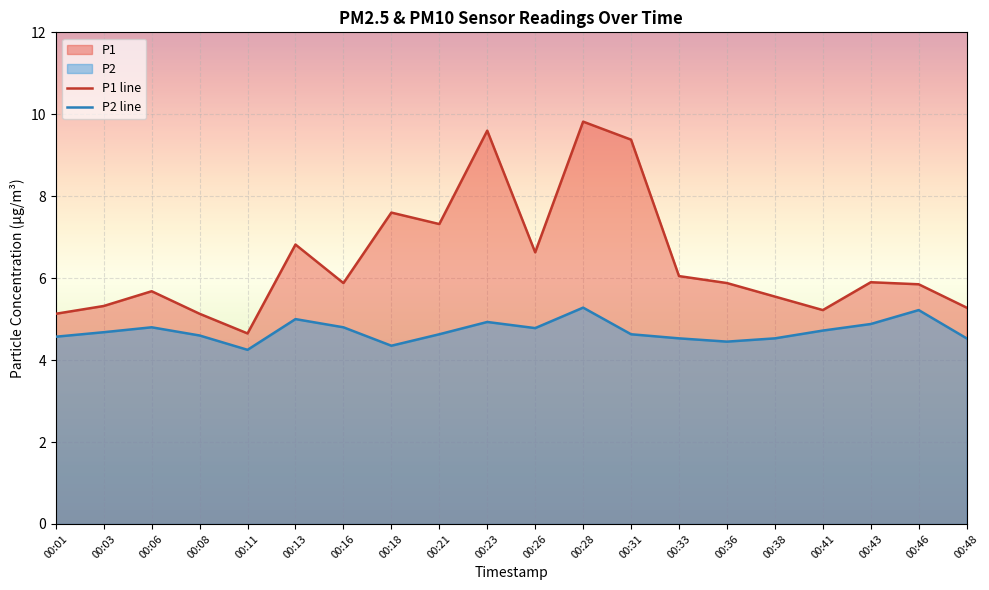

List the series in order of their overall mean, highest first.

P1 line, P2 line